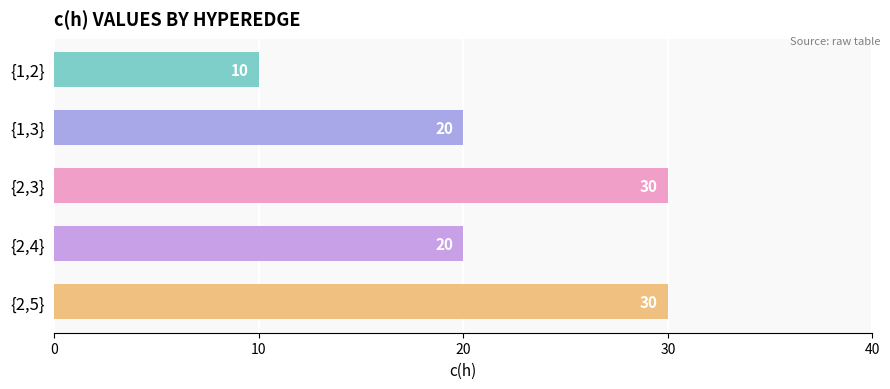

Between {2,5} and {2,4}, which is larger?

{2,5}